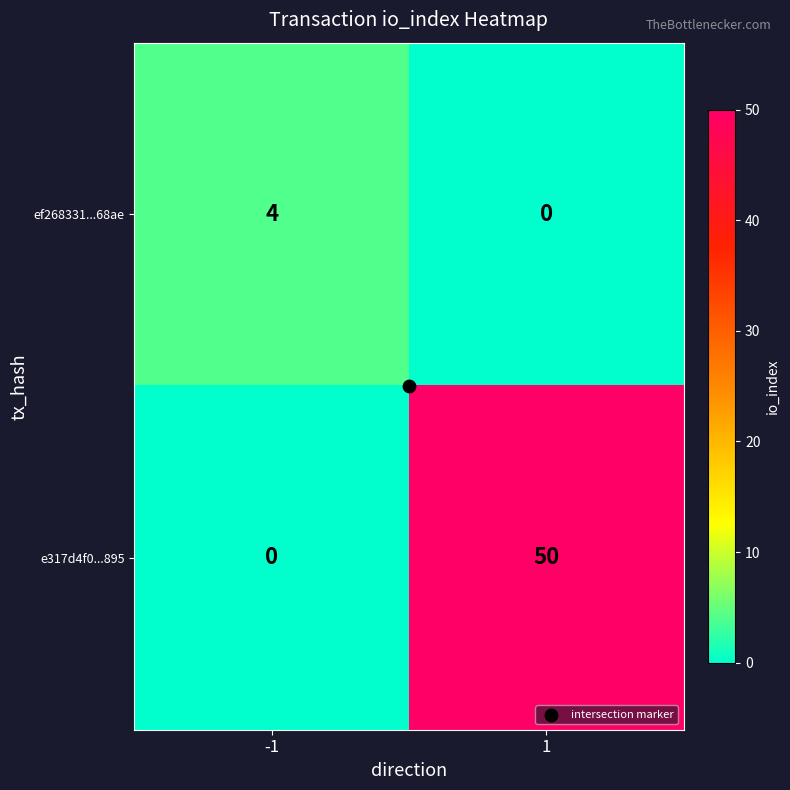

What is the highest value of the e317d4f0...895 series?

50